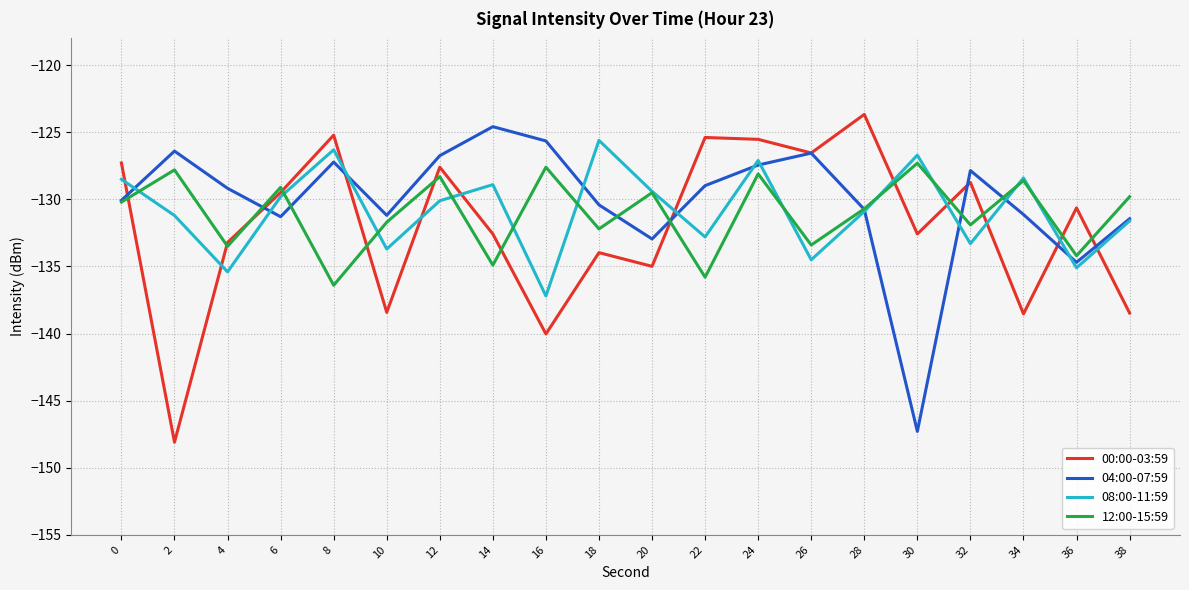

What value does the 04:00-07:59 series have at 0?

-130.1